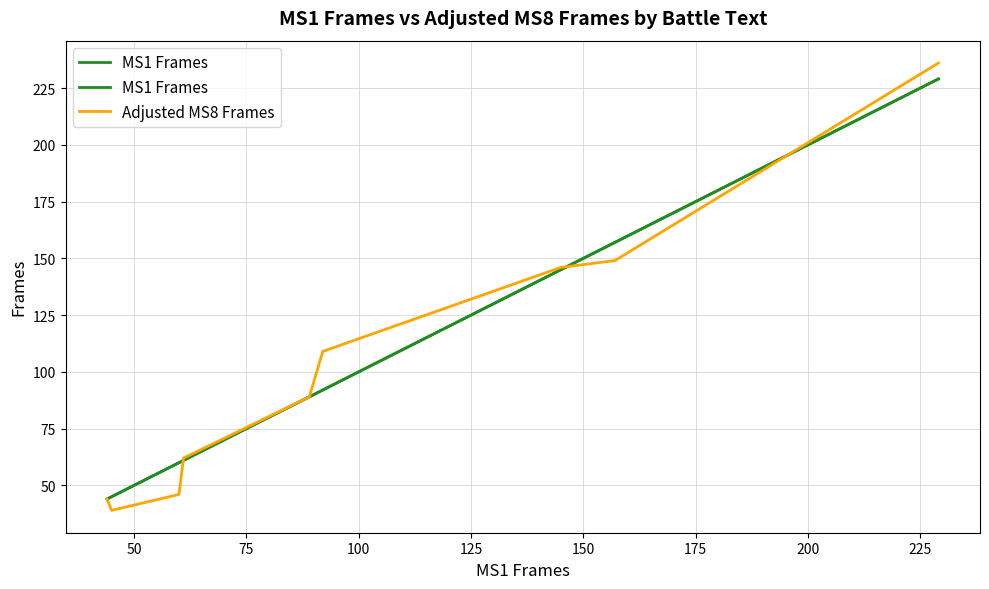

How many data points in Adjusted MS8 Frames are above 89?

4